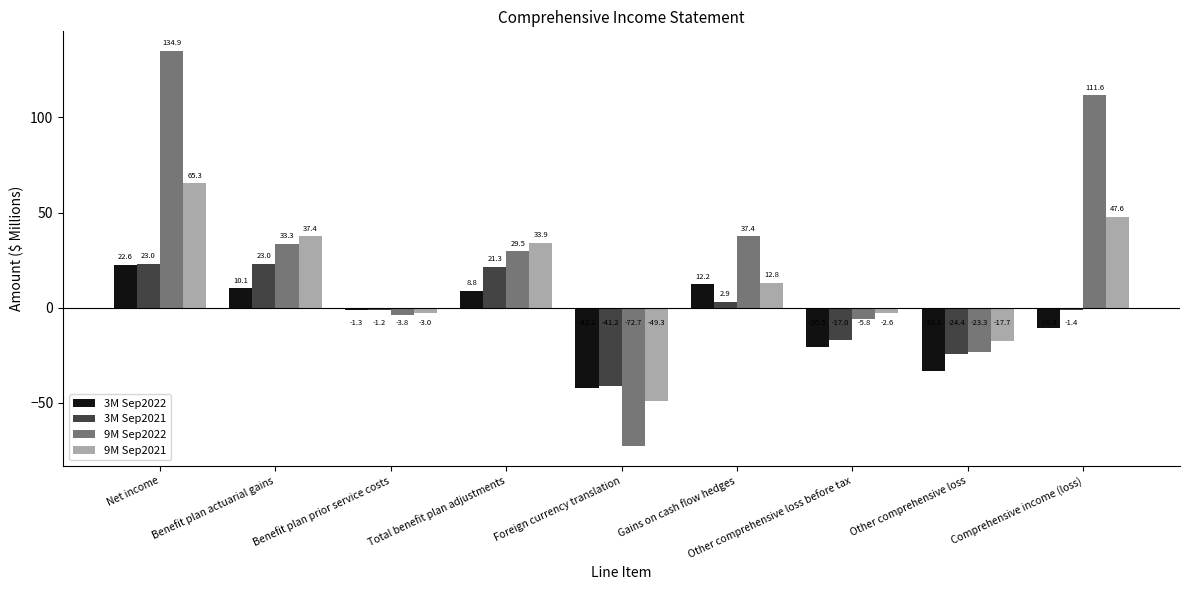

Reading right to left, list all the values displayed in this chart.

3M Sep2022: -10.5	-33.1	-20.5	12.2	-42.2	8.8	-1.3	10.1	22.6
3M Sep2021: -1.4	-24.4	-17.0	2.9	-41.2	21.3	-1.2	23.0	23.0
9M Sep2022: 111.6	-23.3	-5.8	37.4	-72.7	29.5	-3.8	33.3	134.9
9M Sep2021: 47.6	-17.7	-2.6	12.8	-49.3	33.9	-3.0	37.4	65.3